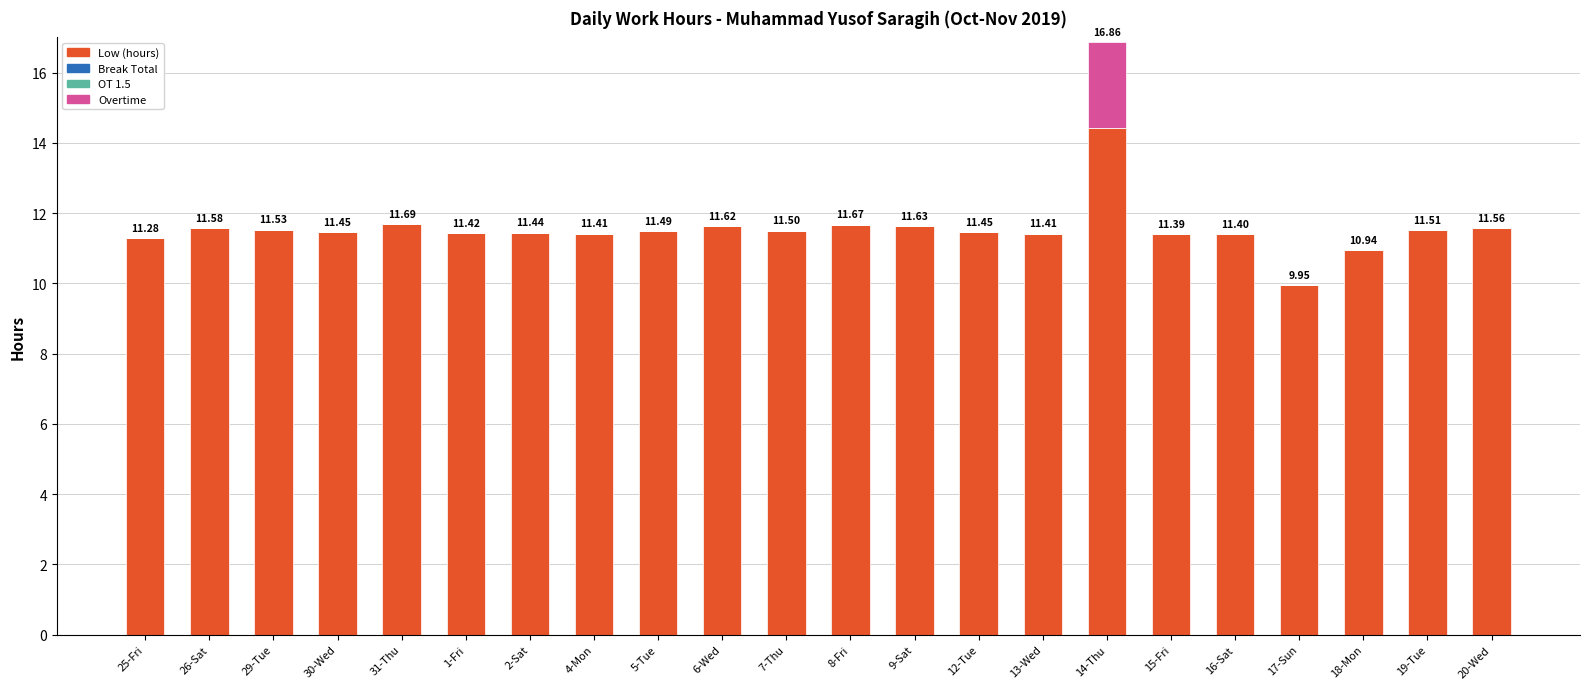

How many data points does each series have?

22